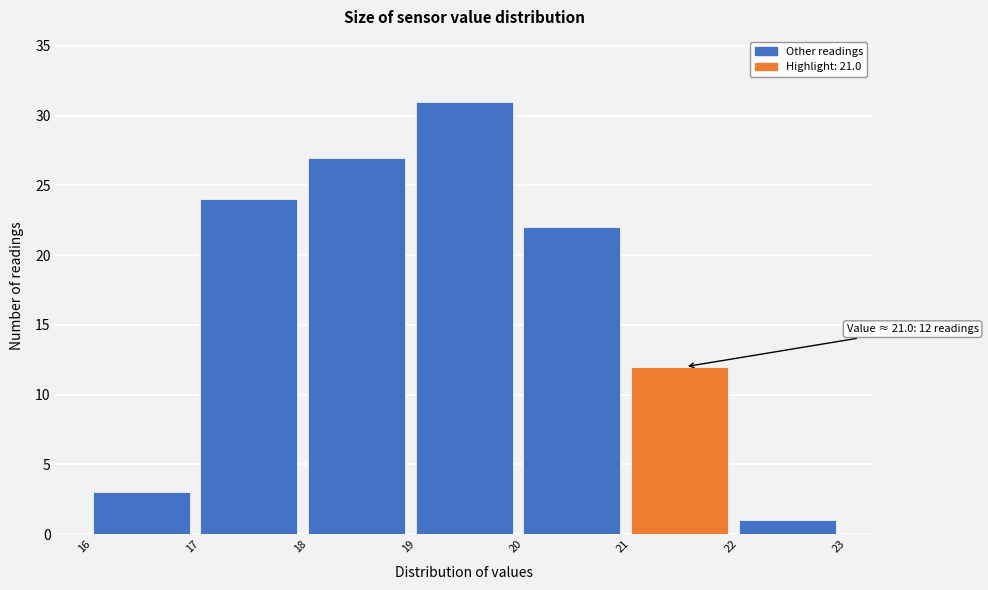

Over which range of the x-axis is the bar tallest?

19 to 20